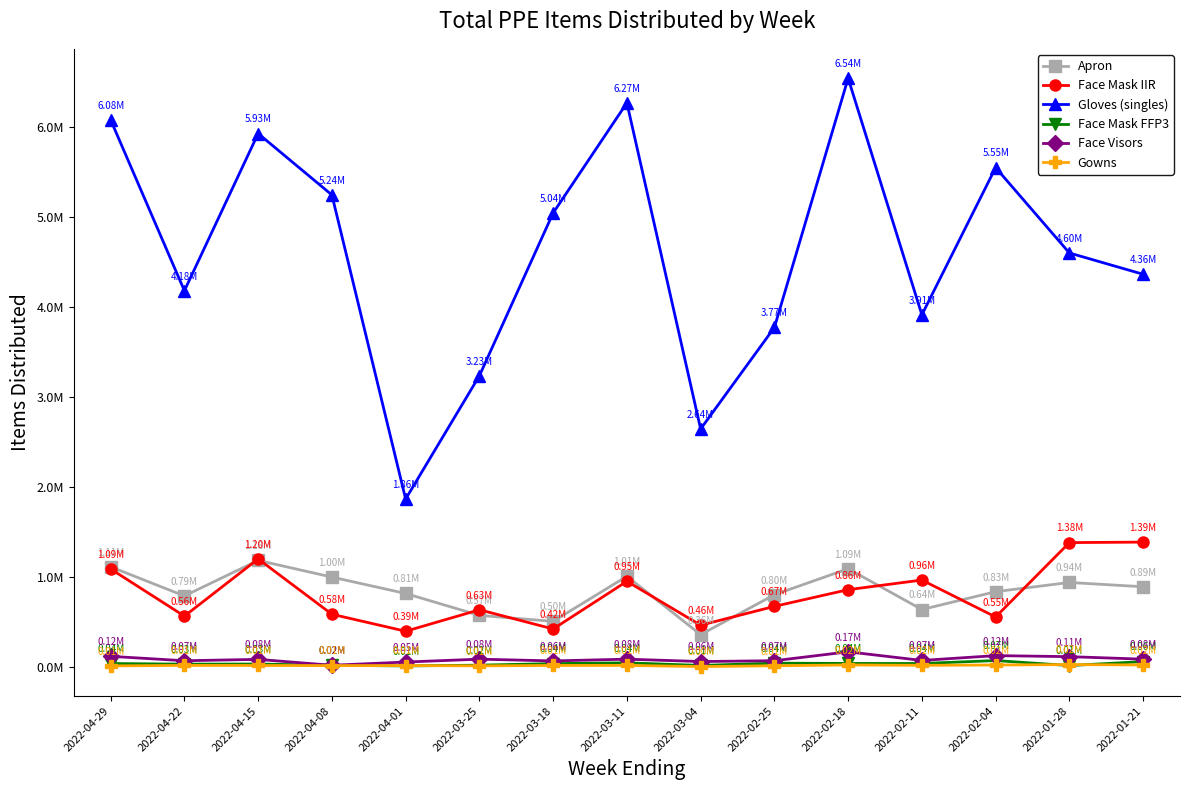

What are all the series names shown in the legend?

Apron, Face Mask IIR, Gloves (singles), Face Mask FFP3, Face Visors, Gowns